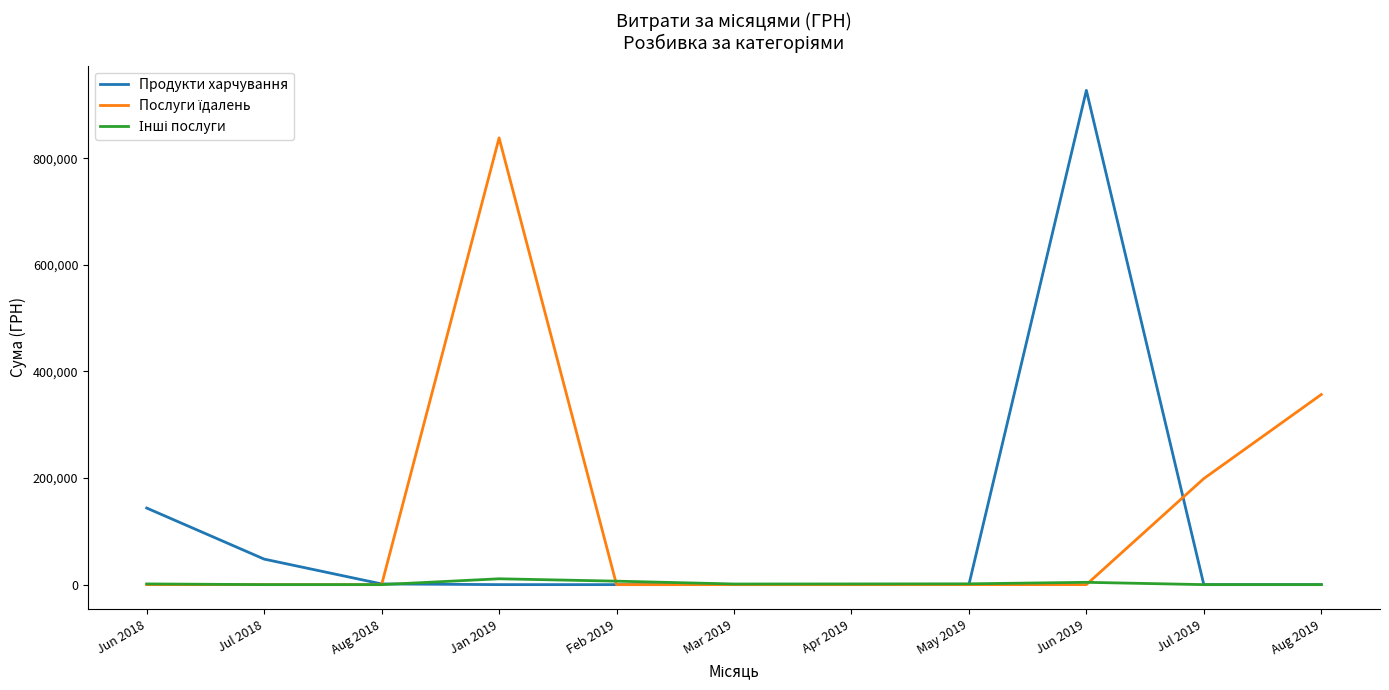

At which label is Продукти харчування closest to 463726?

Jun 2018